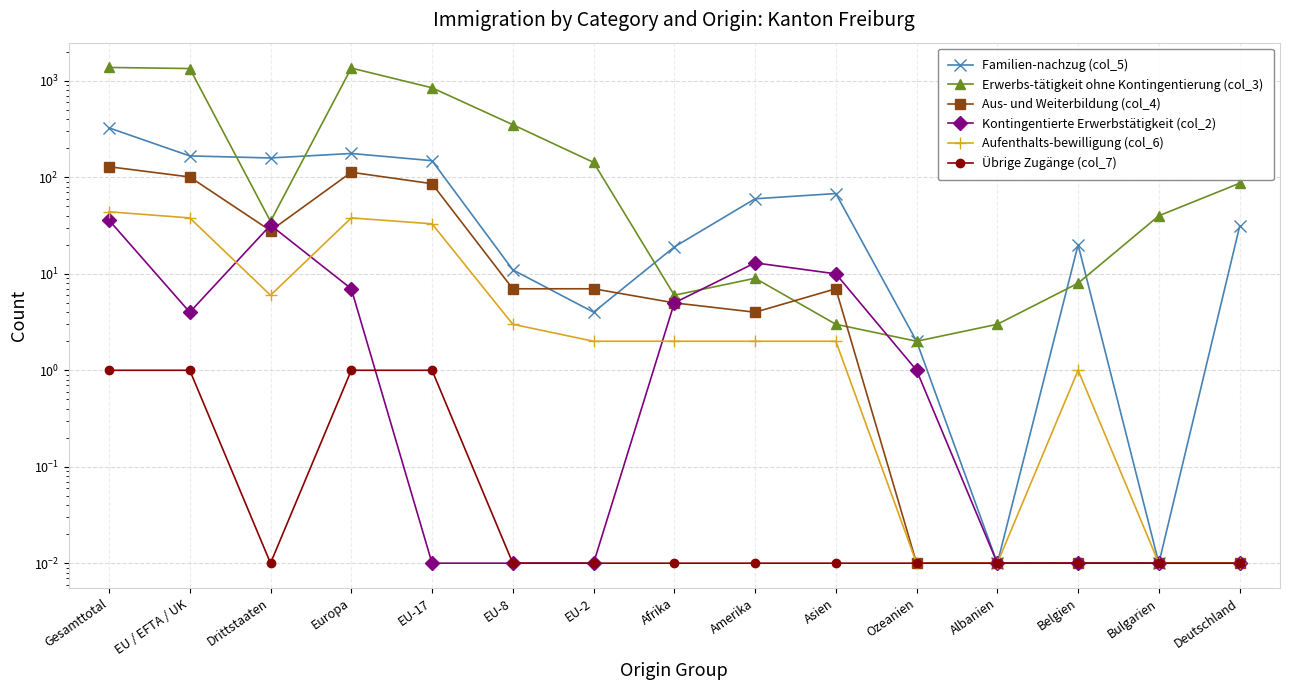

True or false: Kontingentierte Erwerbstätigkeit (col_2) and Familien-nachzug (col_5) intersect in this chart.

False